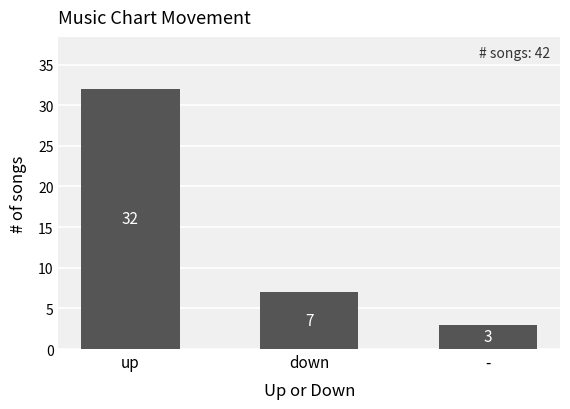

Reading left to right, transcribe all the data shown in this chart.

up=32	down=7	-=3